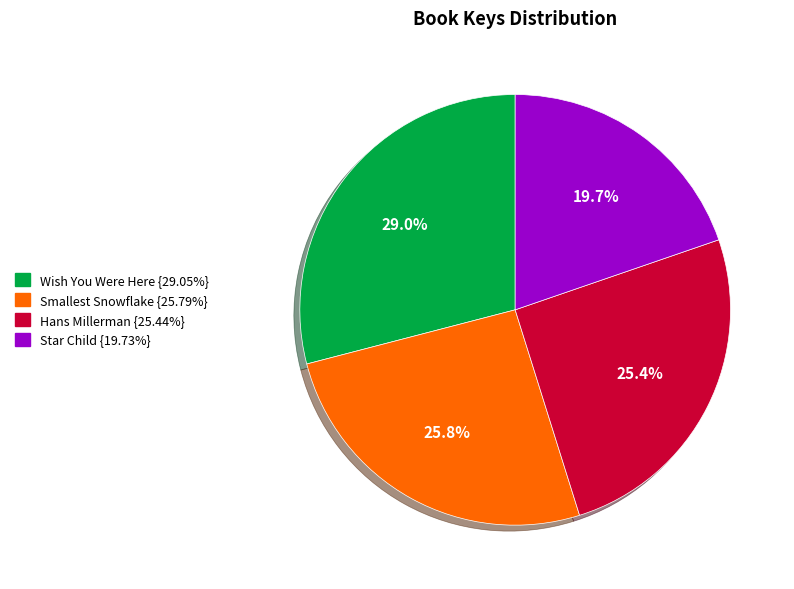

Count the number of slices in the pie.

4